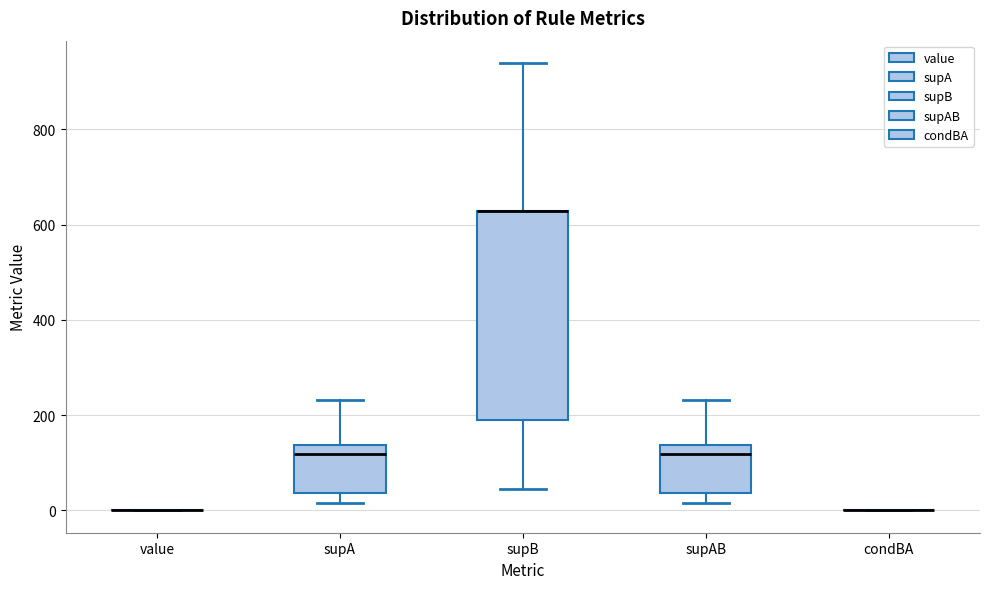

Reading left to right, read every box against the y-axis: the position of its median line, the range the box covers, and the ends of its whiskers. The values are not printed on the chart, so give them approximately, as read against the axis.

value: box collapsed to a line at 0, whiskers 0 to 0
supA: median 120, box 40 to 140, whiskers 20 to 240
supB: median 620 (drawn on the box's upper edge), box 180 to 620, whiskers 40 to 940
supAB: median 120, box 40 to 140, whiskers 20 to 240
condBA: box collapsed to a line at 0, whiskers 0 to 0